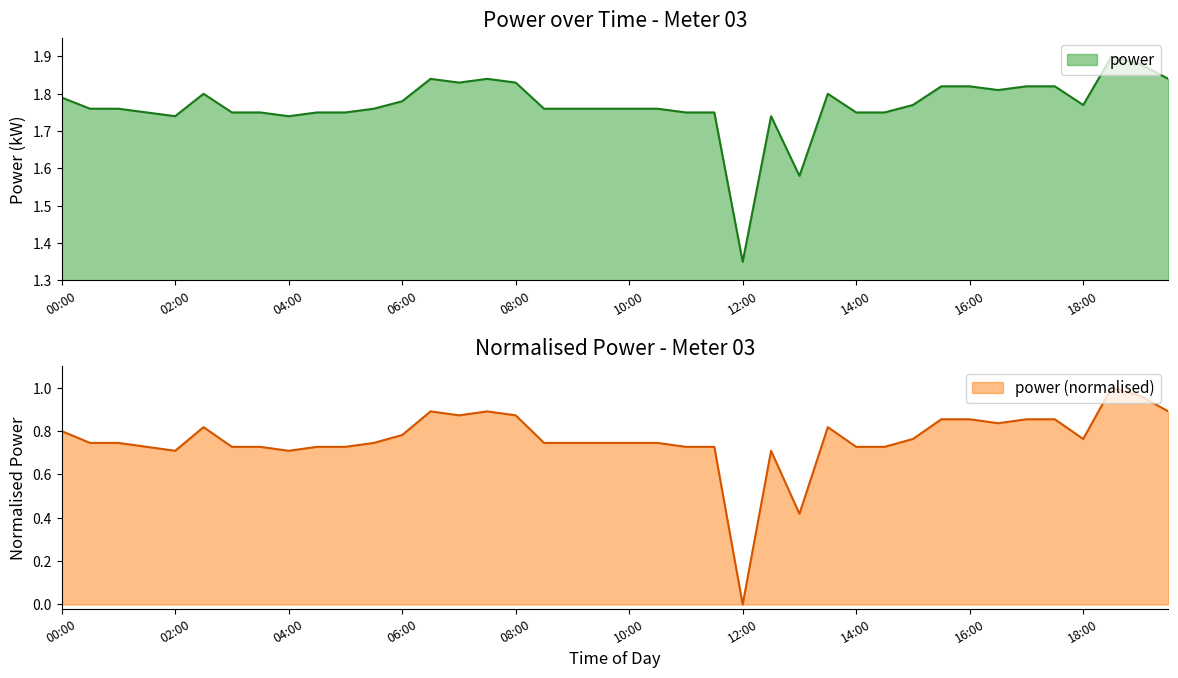

True or false: the data shows 1.8 at 16:00.

True